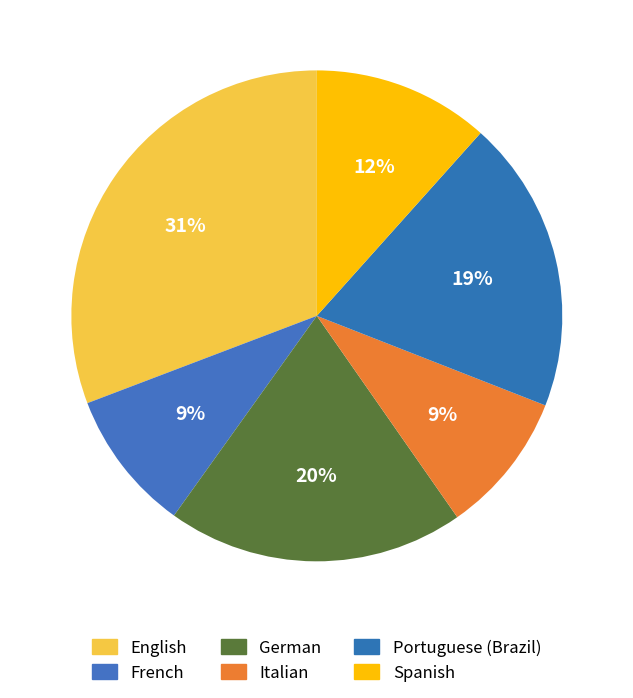

How many segments does this pie chart have?

6